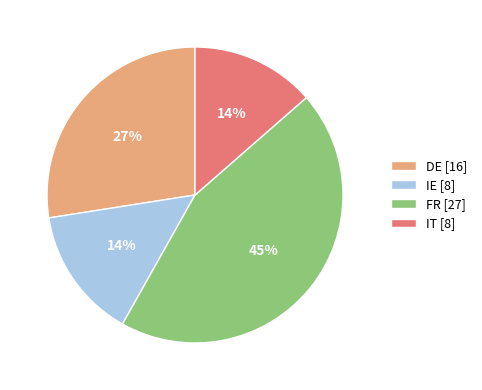

How many slices are in this pie chart?

4